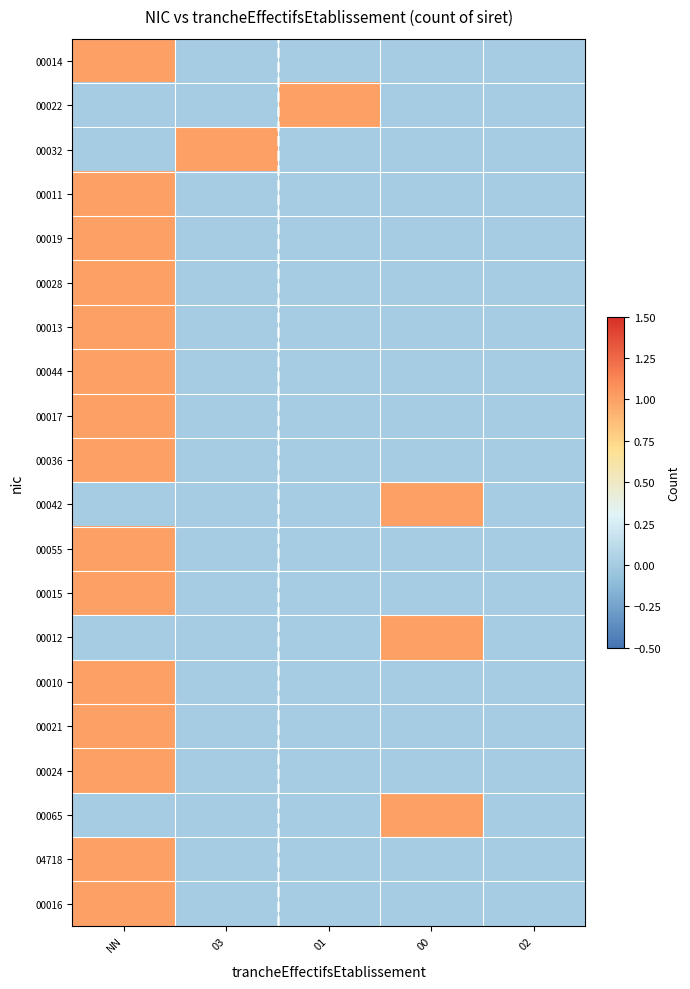

Which series changed the most between 03 and 02?

00032